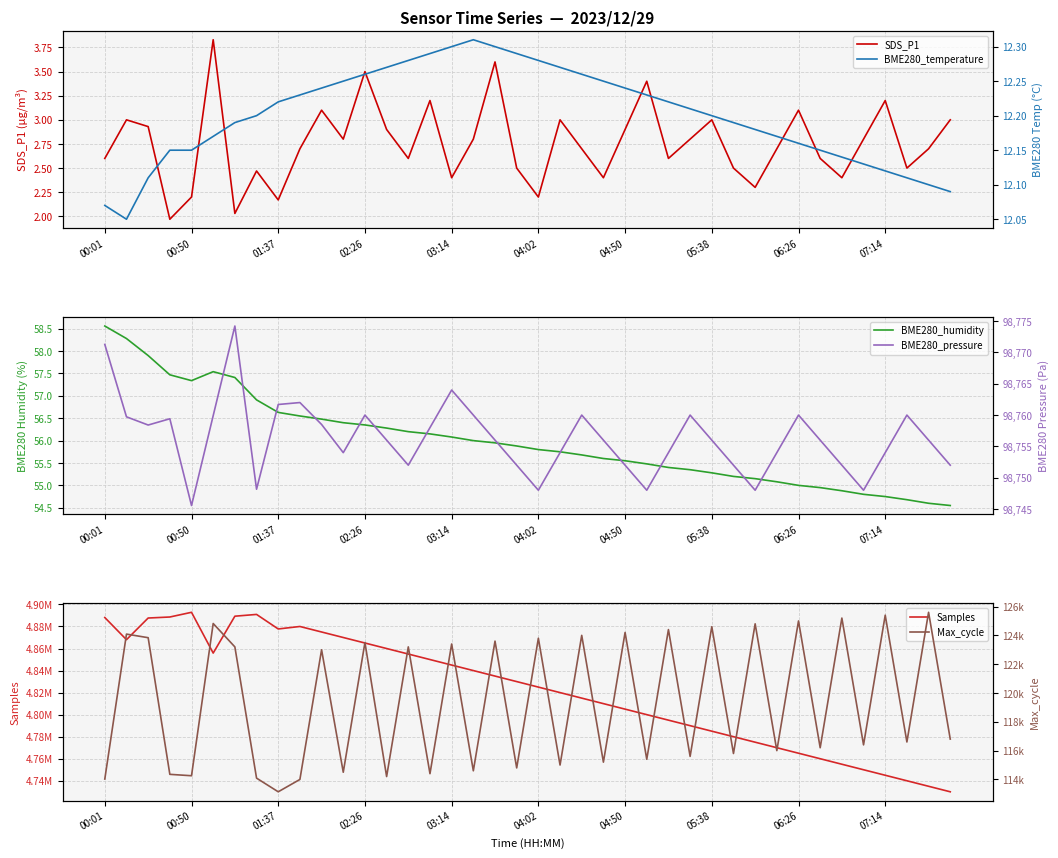

How many values in the Samples series are below 4830000?

20